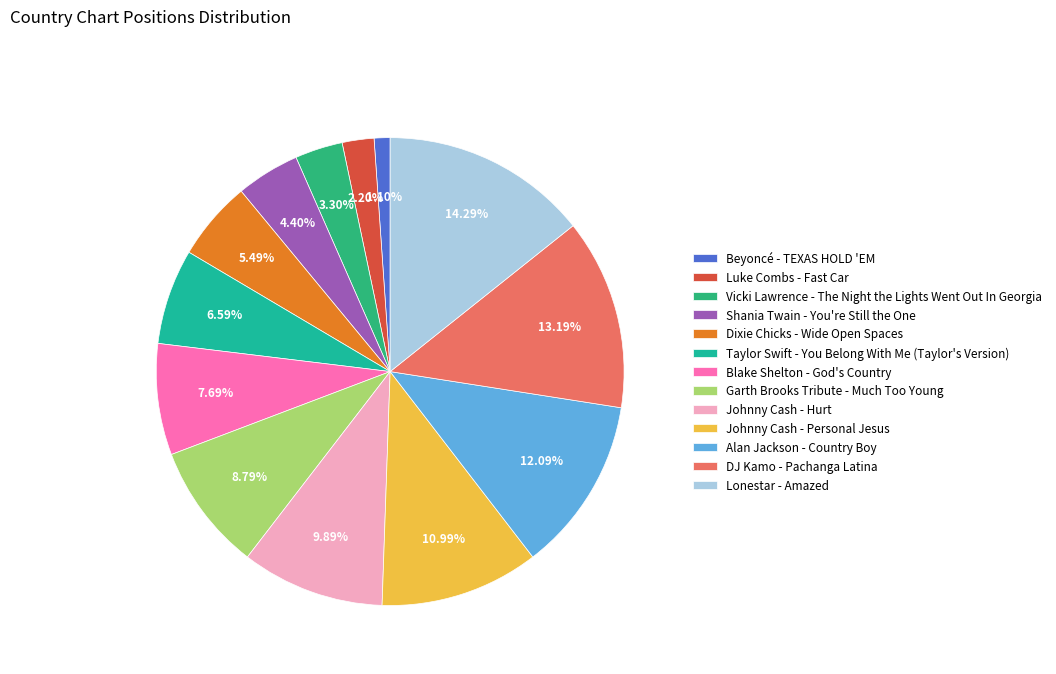

To the nearest percent, what is the combined percentage of Luke Combs - Fast Car and Blake Shelton - God's Country?

10%